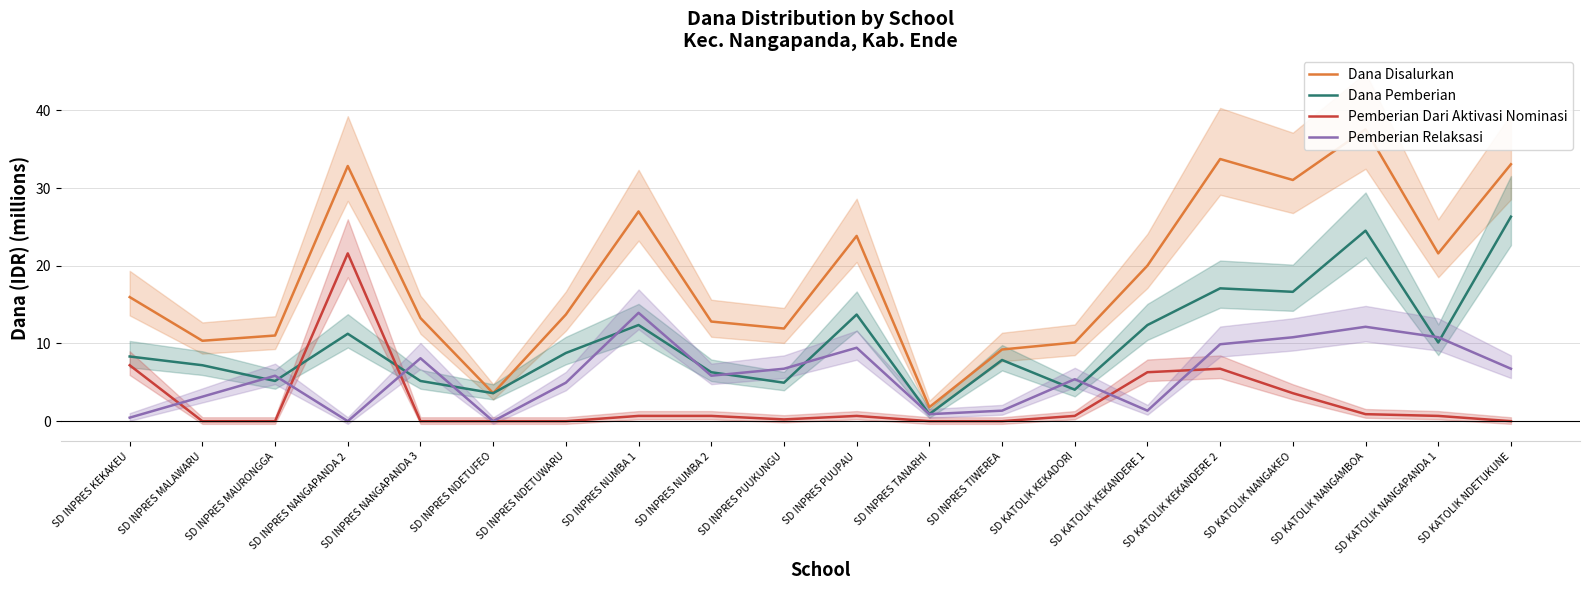

Rank the categories by Dana Pemberian value from highest to lowest.

SD KATOLIK NDETUKUNE, SD KATOLIK NANGAMBOA, SD KATOLIK KEKANDERE 2, SD KATOLIK NANGAKEO, SD INPRES PUUPAU, SD INPRES NUMBA 1, SD KATOLIK KEKANDERE 1, SD INPRES NANGAPANDA 2, SD KATOLIK NANGAPANDA 1, SD INPRES NDETUWARU, SD INPRES KEKAKEU, SD INPRES TIWEREA, SD INPRES MALAWARU, SD INPRES NUMBA 2, SD INPRES MAURONGGA, SD INPRES NANGAPANDA 3, SD INPRES PUUKUNGU, SD KATOLIK KEKADORI, SD INPRES NDETUFEO, SD INPRES TANARHI